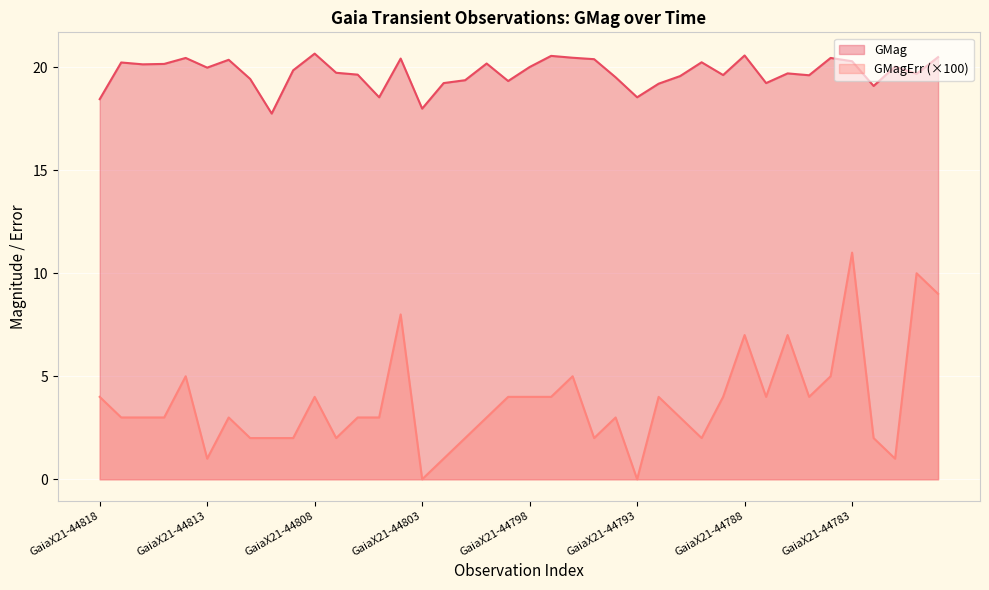

Reading right to left, what are all the values shown in this chart?

GMag: GaiaX21-44779=20.5	GaiaX21-44780=19.7	GaiaX21-44781=20.0	GaiaX21-44782=19.1	GaiaX21-44783=20.3	GaiaX21-44784=20.4	GaiaX21-44785=19.6	GaiaX21-44786=19.7	GaiaX21-44787=19.2	GaiaX21-44788=20.6	GaiaX21-44789=19.6	GaiaX21-44790=20.2	GaiaX21-44791=19.6	GaiaX21-44792=19.2	GaiaX21-44793=18.5	GaiaX21-44794=19.5	GaiaX21-44795=20.4	GaiaX21-44796=20.5	GaiaX21-44797=20.6	GaiaX21-44798=20.0	GaiaX21-44799=19.3	GaiaX21-44800=20.2	GaiaX21-44801=19.4	GaiaX21-44802=19.2	GaiaX21-44803=18.0	GaiaX21-44804=20.4	GaiaX21-44805=18.5	GaiaX21-44806=19.6	GaiaX21-44807=19.7	GaiaX21-44808=20.7	GaiaX21-44809=19.9	GaiaX21-44810=17.8	GaiaX21-44811=19.4	GaiaX21-44812=20.4	GaiaX21-44813=20.0	GaiaX21-44814=20.4	GaiaX21-44815=20.2	GaiaX21-44816=20.1	GaiaX21-44817=20.2	GaiaX21-44818=18.4
GMagErr: GaiaX21-44779=9.0	GaiaX21-44780=10.0	GaiaX21-44781=1.0	GaiaX21-44782=2.0	GaiaX21-44783=11.0	GaiaX21-44784=5.0	GaiaX21-44785=4.0	GaiaX21-44786=7.0	GaiaX21-44787=4.0	GaiaX21-44788=7.0	GaiaX21-44789=4.0	GaiaX21-44790=2.0	GaiaX21-44791=3.0	GaiaX21-44792=4.0	GaiaX21-44793=0.0	GaiaX21-44794=3.0	GaiaX21-44795=2.0	GaiaX21-44796=5.0	GaiaX21-44797=4.0	GaiaX21-44798=4.0	GaiaX21-44799=4.0	GaiaX21-44800=3.0	GaiaX21-44801=2.0	GaiaX21-44802=1.0	GaiaX21-44803=0.0	GaiaX21-44804=8.0	GaiaX21-44805=3.0	GaiaX21-44806=3.0	GaiaX21-44807=2.0	GaiaX21-44808=4.0	GaiaX21-44809=2.0	GaiaX21-44810=2.0	GaiaX21-44811=2.0	GaiaX21-44812=3.0	GaiaX21-44813=1.0	GaiaX21-44814=5.0	GaiaX21-44815=3.0	GaiaX21-44816=3.0	GaiaX21-44817=3.0	GaiaX21-44818=4.0